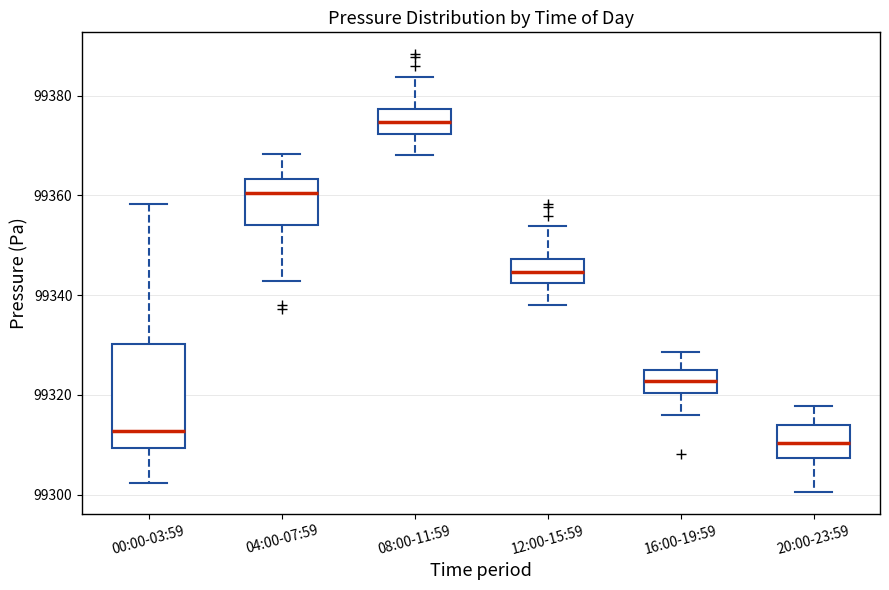

Reading left to right, transcribe this box plot: for each box, give where its median line is, the range the box spans, and where its two whiskers end, as read against the y-axis. The values are not printed on the chart, so give them approximately, as read against the axis.

00:00-03:59: median 99312, box 99310 to 99330, whiskers 99302 to 99358
04:00-07:59: median 99360, box 99354 to 99364, whiskers 99342 to 99368
08:00-11:59: median 99374, box 99372 to 99378, whiskers 99368 to 99384
12:00-15:59: median 99344, box 99342 to 99348, whiskers 99338 to 99354
16:00-19:59: median 99322, box 99320 to 99324, whiskers 99316 to 99328
20:00-23:59: median 99310, box 99308 to 99314, whiskers 99300 to 99318